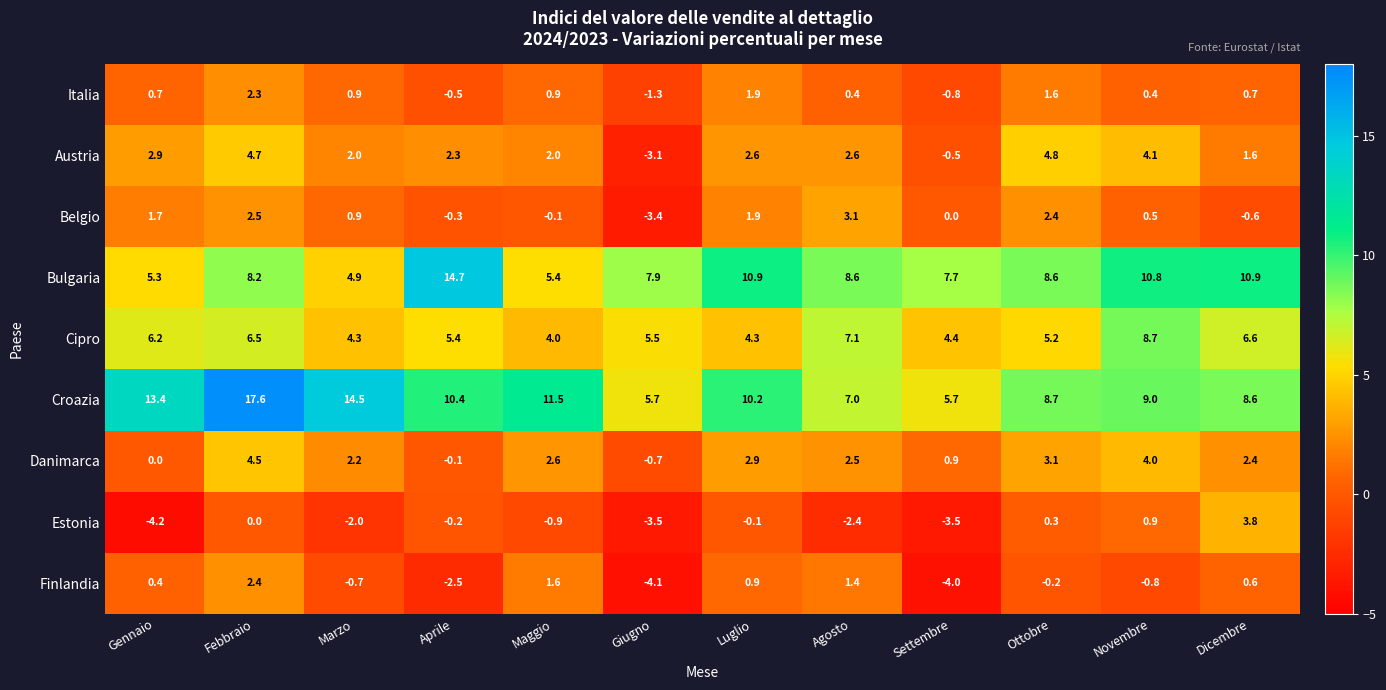

Between Settembre and Dicembre, which series saw the biggest shift?

Estonia